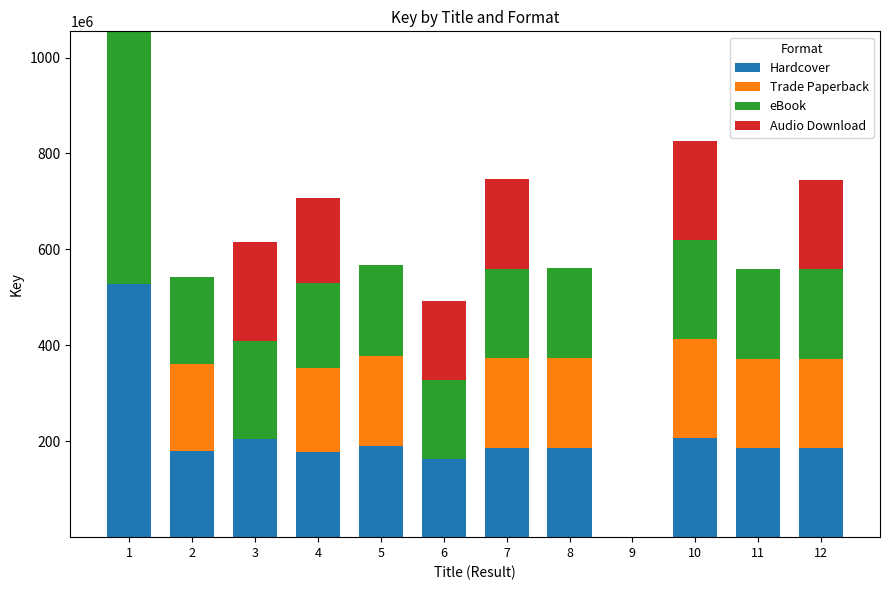

What is the difference between the maximum and minimum values in the Trade Paperback series?

206762971